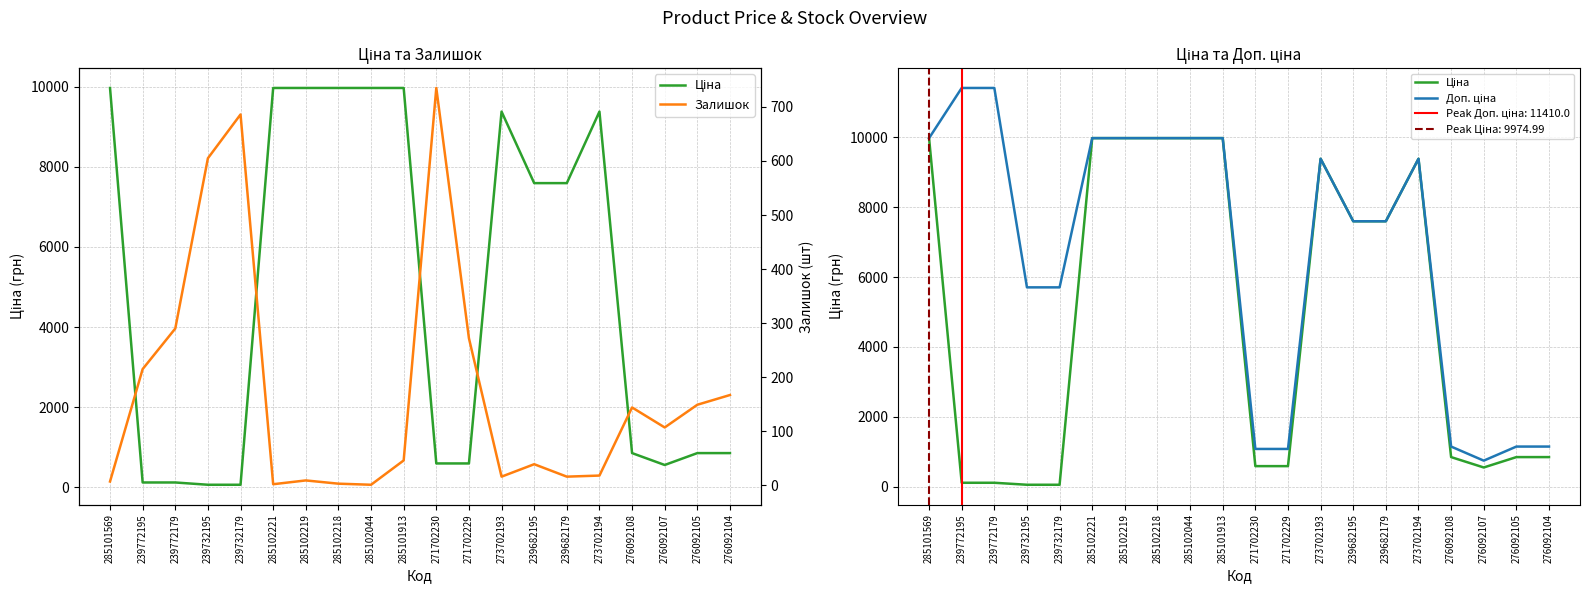

List the series in order of their peak value, highest first.

Доп. ціна, Ціна, Залишок